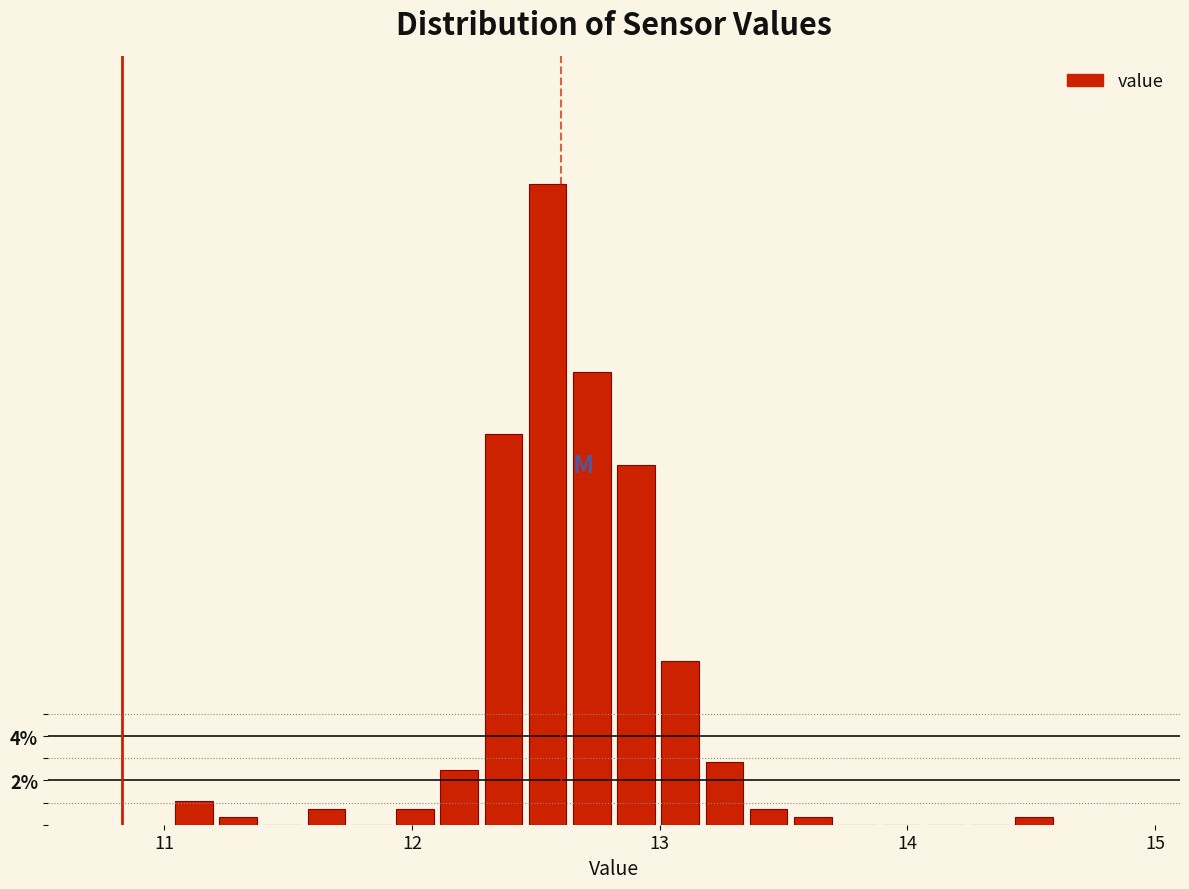

Read against the x-axis, roughly where is the centre of the tallest bar?

12.5